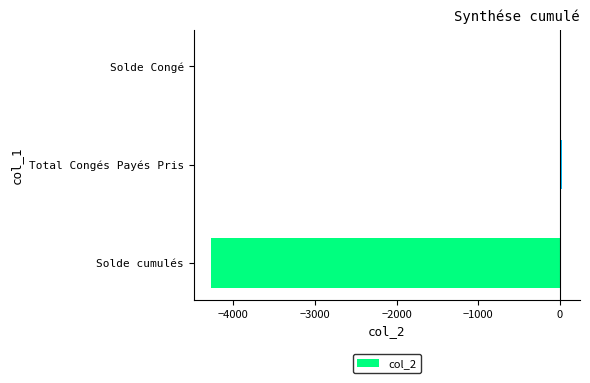

Which has a higher value, Solde cumulés or Solde Congé?

Solde Congé